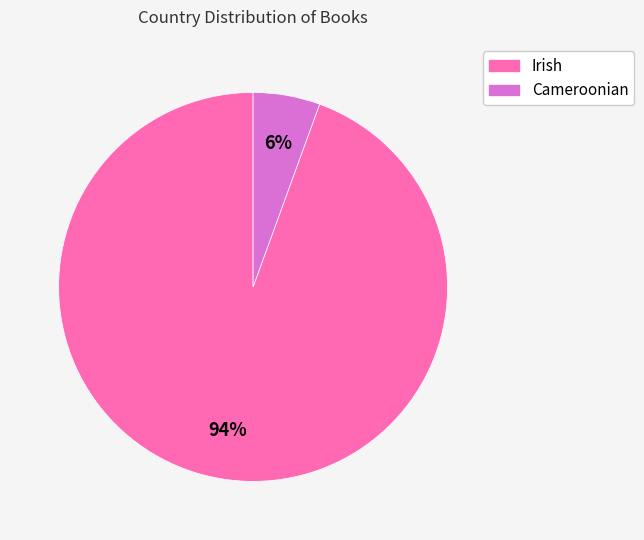

Which category has the smallest portion of the pie?

Cameroonian